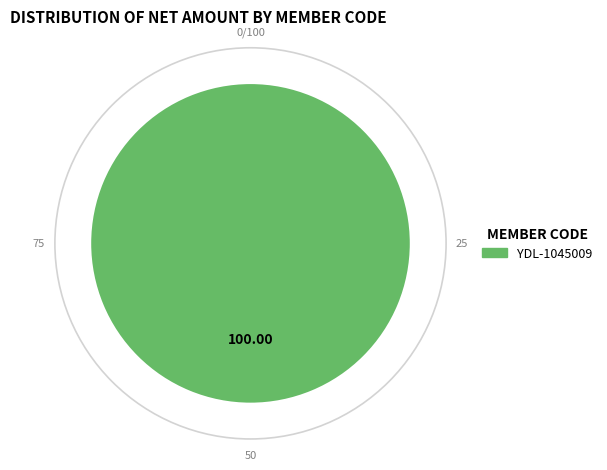

Which category accounts for the majority?

YDL-1045009